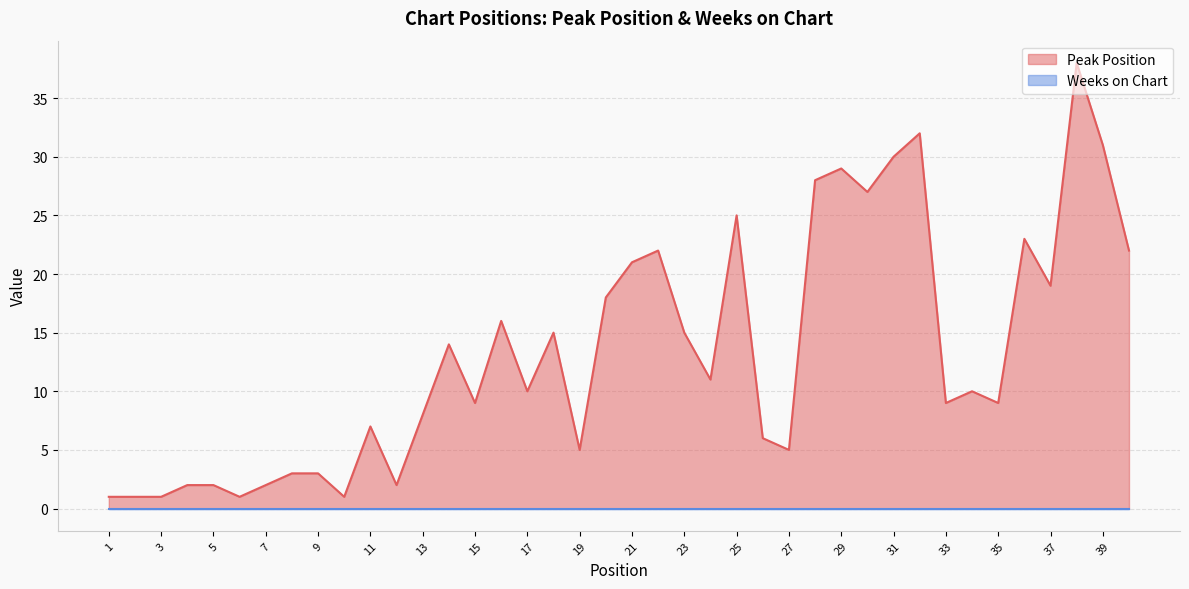

At which label does the data first exceed 10?

14